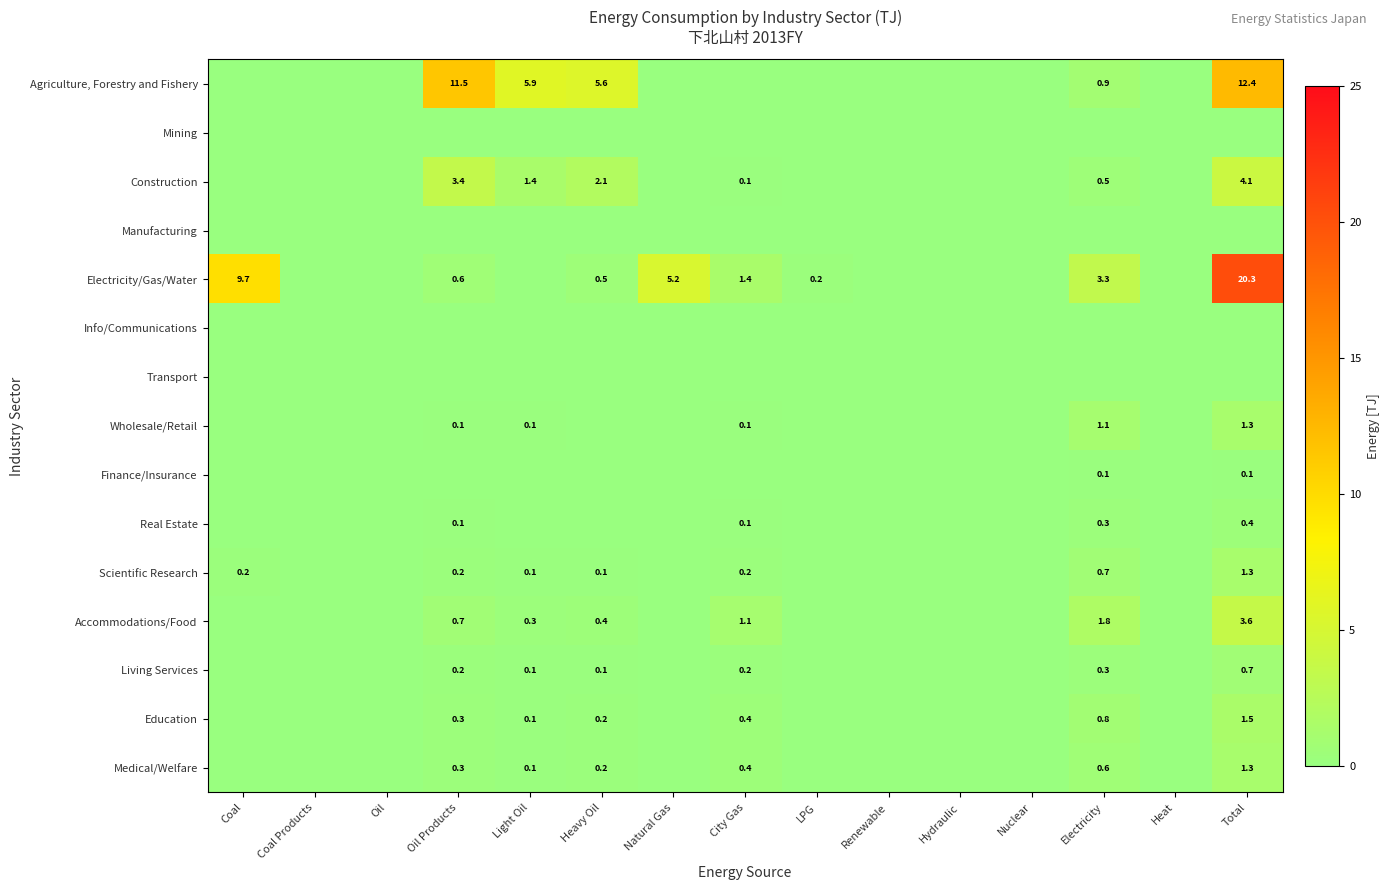

The value of Scientific Research at Total is 1.3. True or false?

True